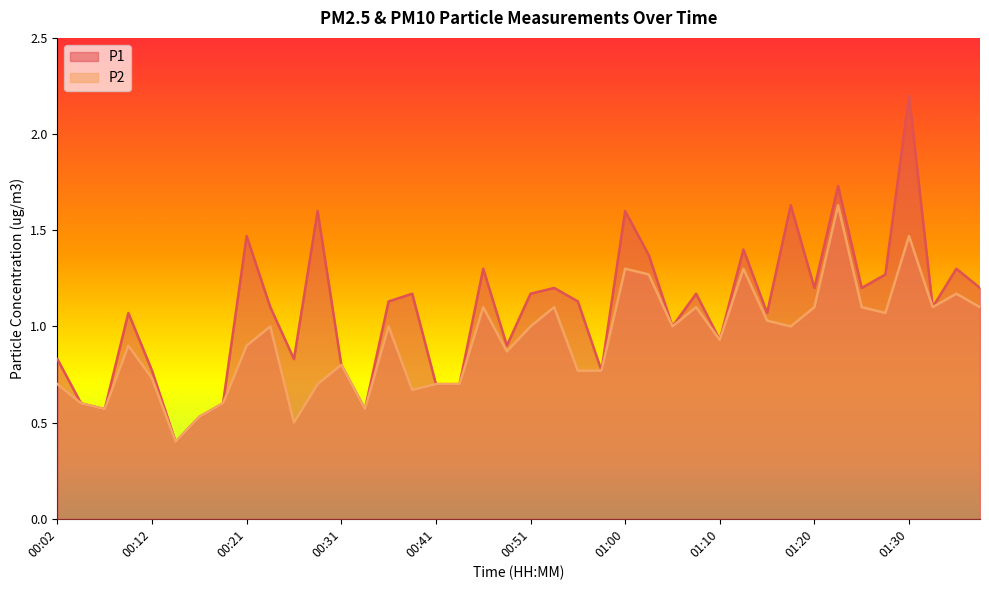

True or false: P2 and P1 cross at least once.

False